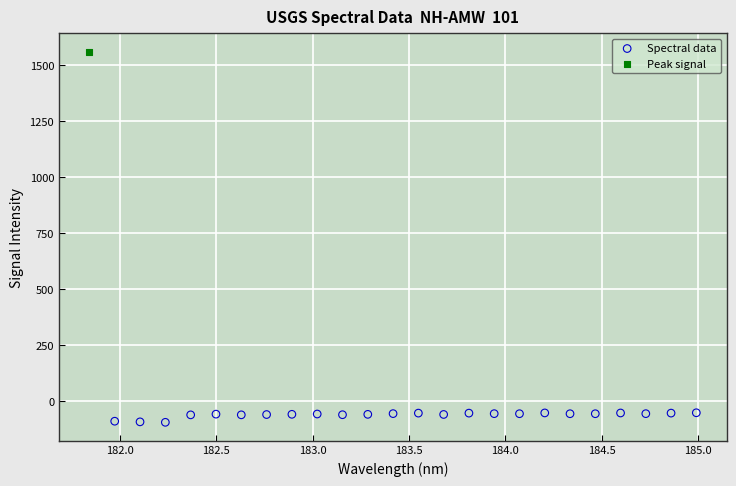

What are all the series names shown in the legend?

Spectral data, Peak signal